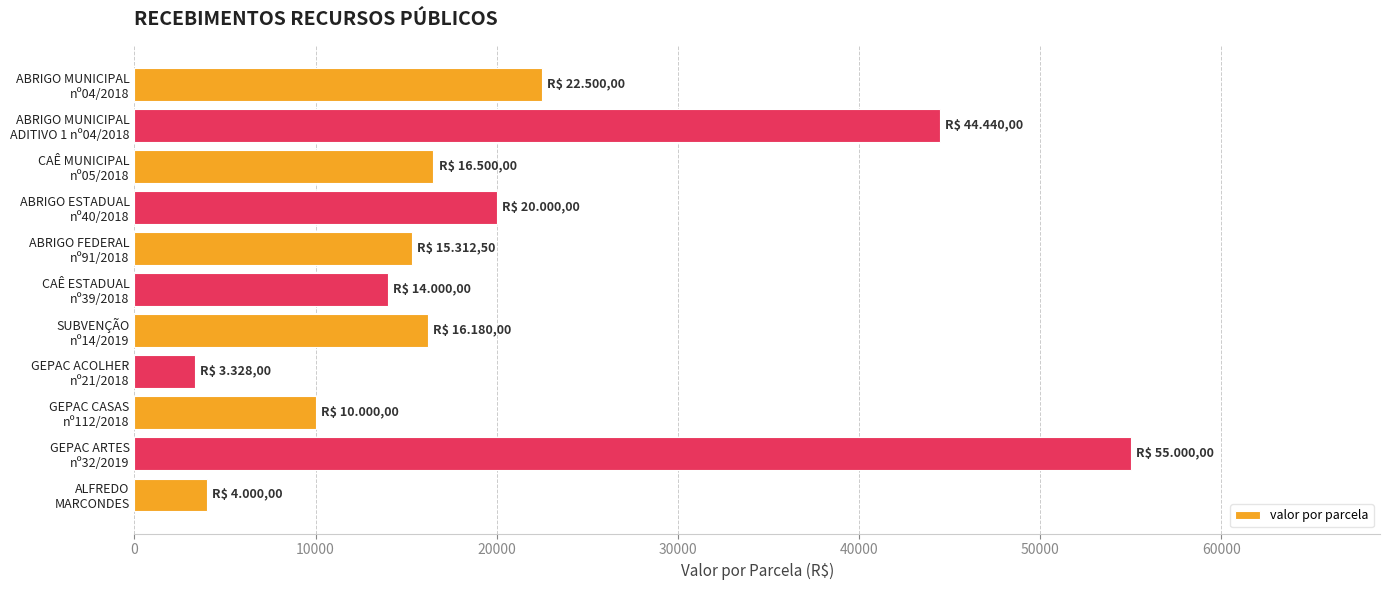

What is the average value?

20114.6